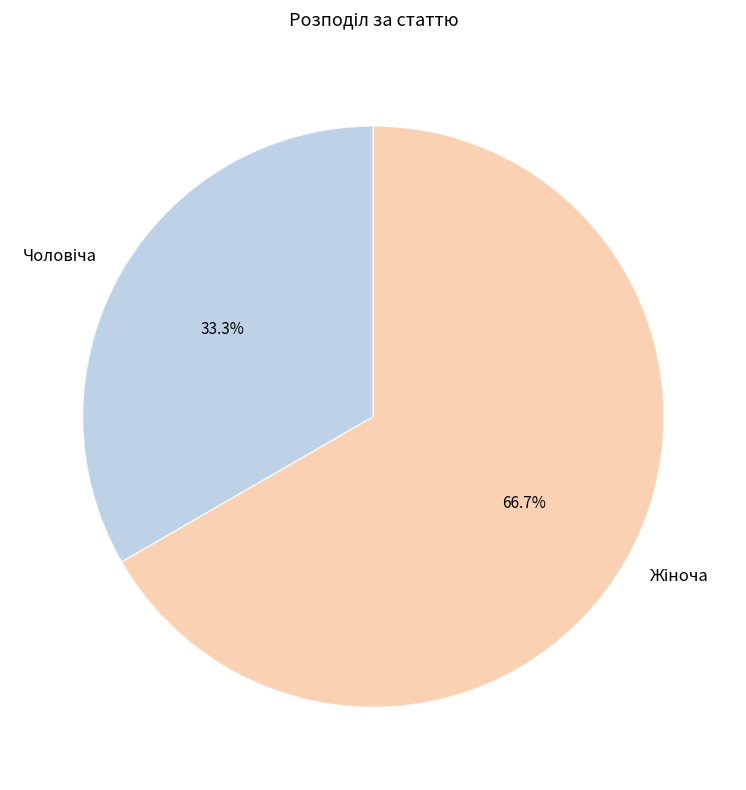

True or false: Жіноча accounts for 67% of the total.

True